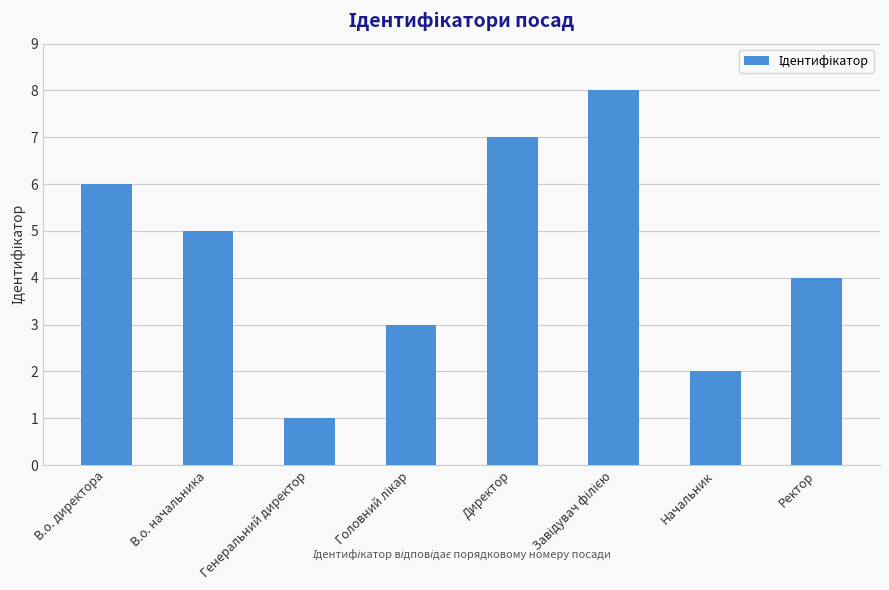

Approximately how many times larger is the value at Начальник compared to Ректор?

0.5